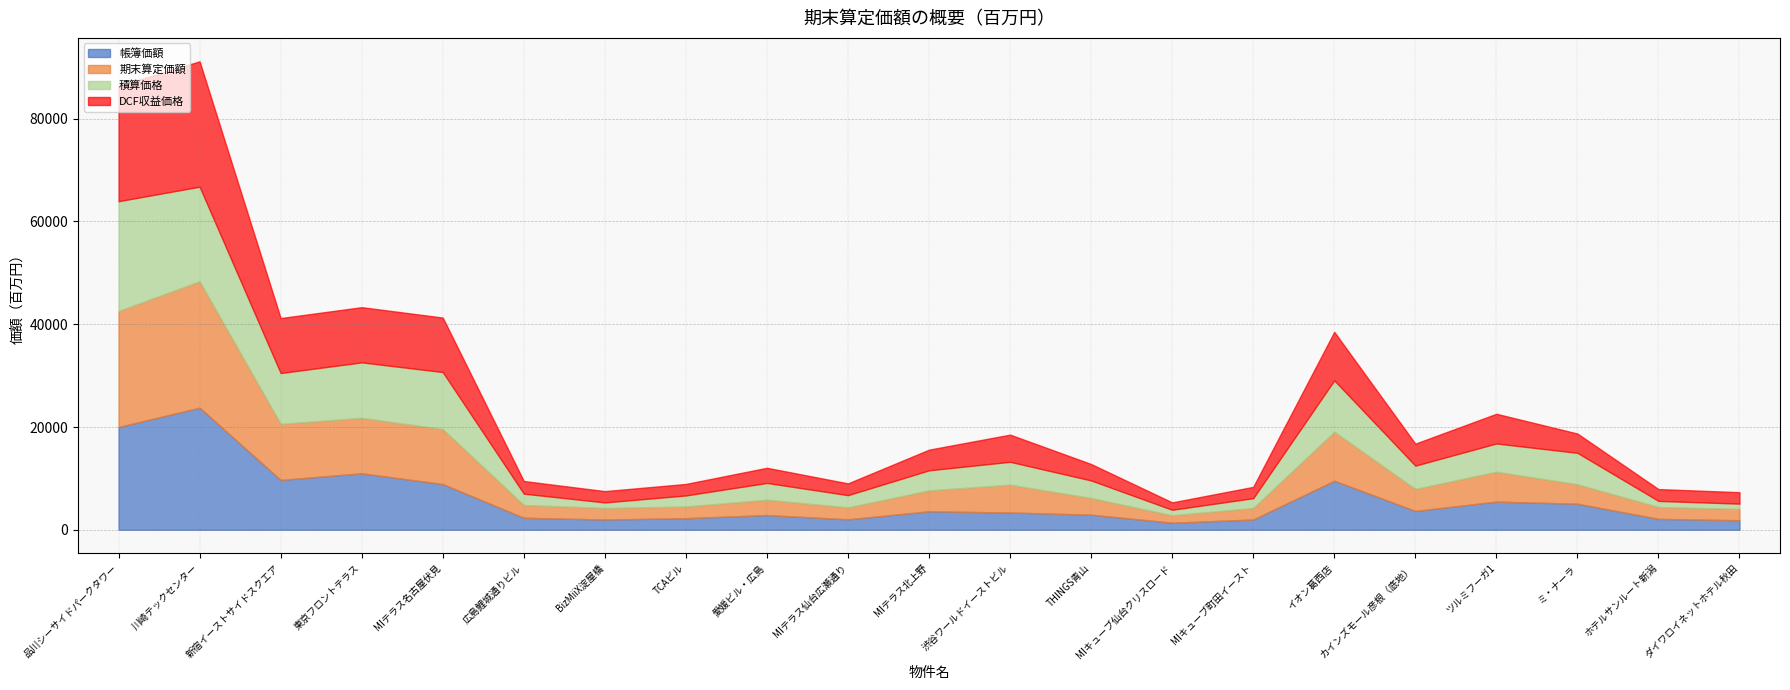

The value of DCF収益価格 at MIキューブ町田イースト is 2200. True or false?

True